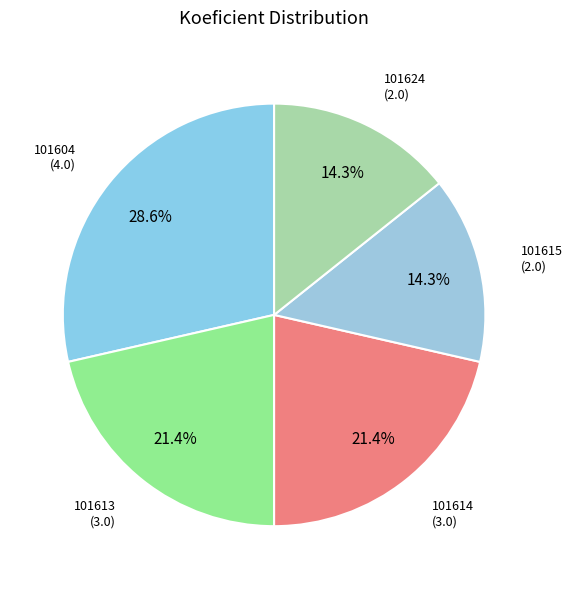

The 101614 slice represents 21% of the pie. True or false?

True